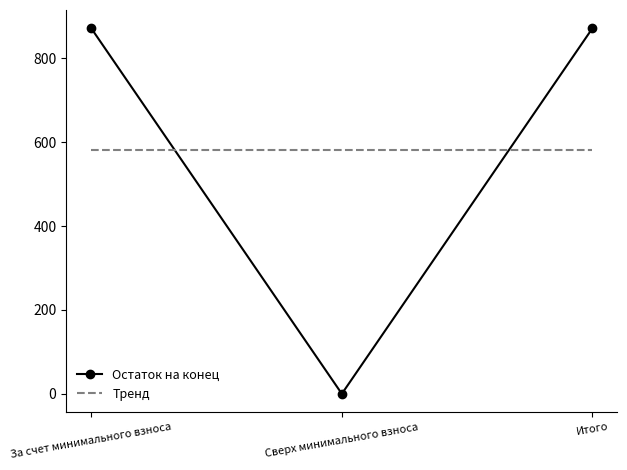

The value of Остаток на конец at Итого is 418.4. True or false?

False